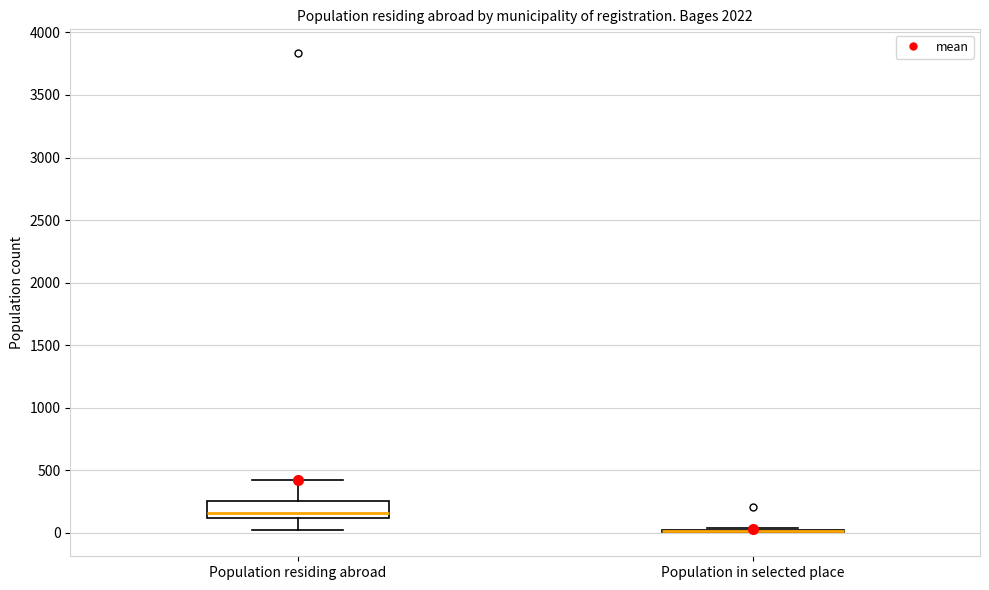

Reading left to right, transcribe this box plot: for each box, give where its median line is, the range the box spans, and where its two whiskers end, as read against the y-axis. The values are not printed on the chart, so give them approximately, as read against the axis.

Population residing abroad: median 150, box 100 to 250, whiskers 0 to 400
Population in selected place: box collapsed to a line at 0, whiskers 0 to 50